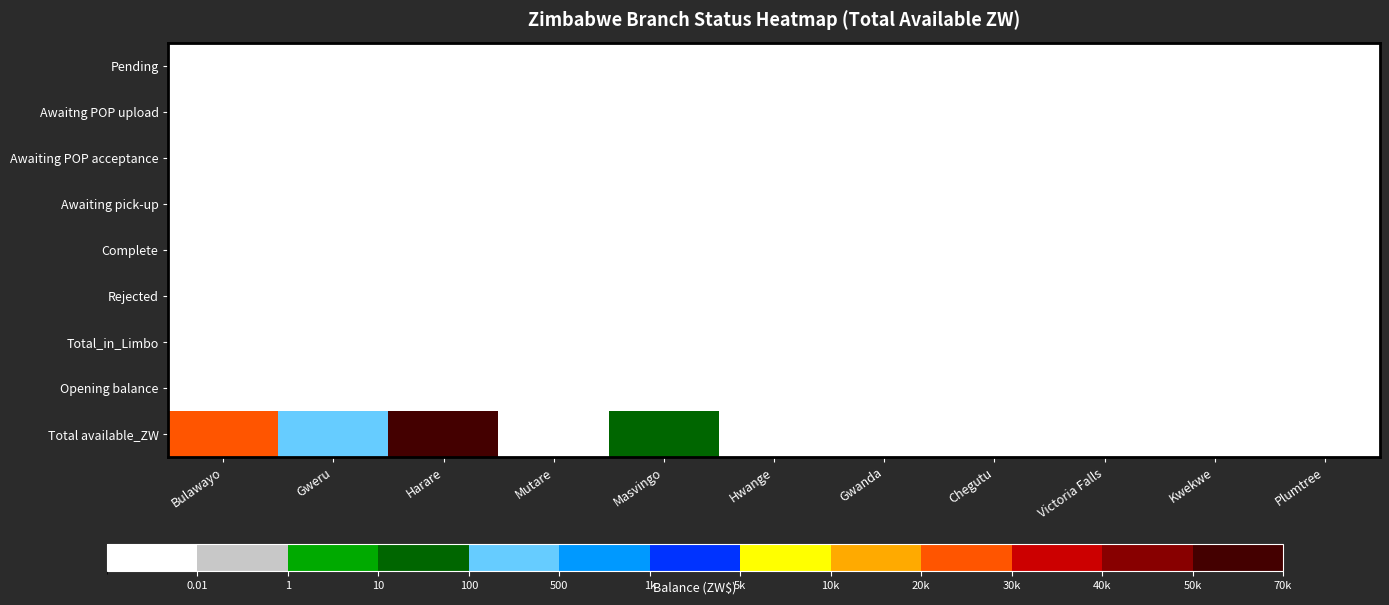

Which series has the largest range (max minus min)?

Total available_ZW